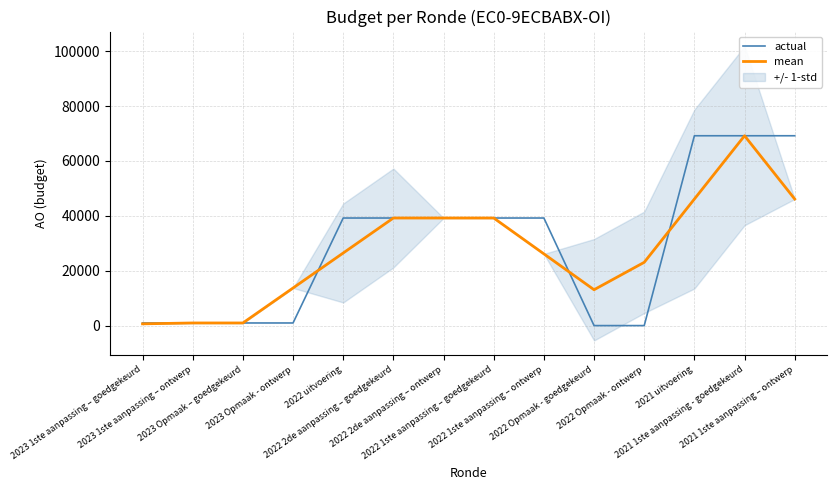

List the labels in order of actual value, smallest first.

2022 Opmaak - goedgekeurd, 2022 Opmaak - ontwerp, 2023 Opmaak – goedgekeurd, 2023 Opmaak - ontwerp, 2023 1ste aanpassing – goedgekeurd, 2023 1ste aanpassing – ontwerp, 2022 uitvoering, 2022 2de aanpassing – goedgekeurd, 2022 2de aanpassing – ontwerp, 2022 1ste aanpassing – goedgekeurd, 2022 1ste aanpassing – ontwerp, 2021 uitvoering, 2021 1ste aanpassing - goedgekeurd, 2021 1ste aanpassing – ontwerp